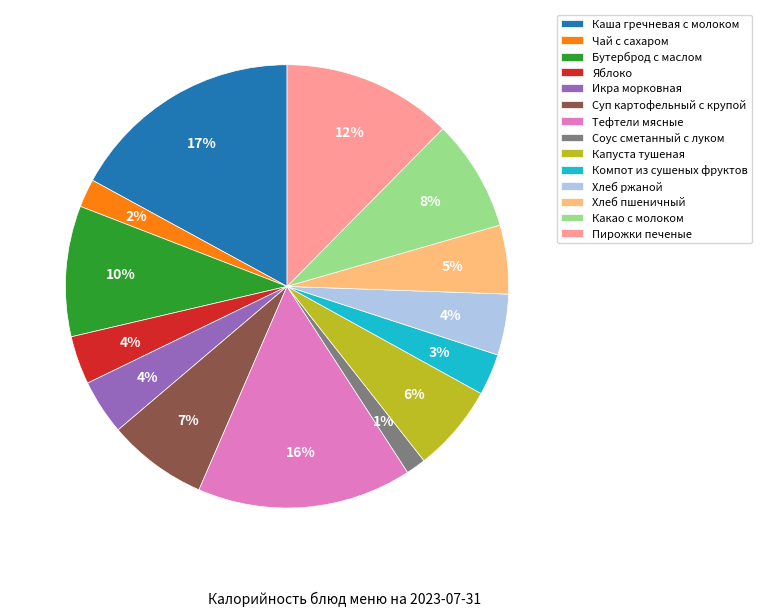

Is there a majority slice in this chart?

No